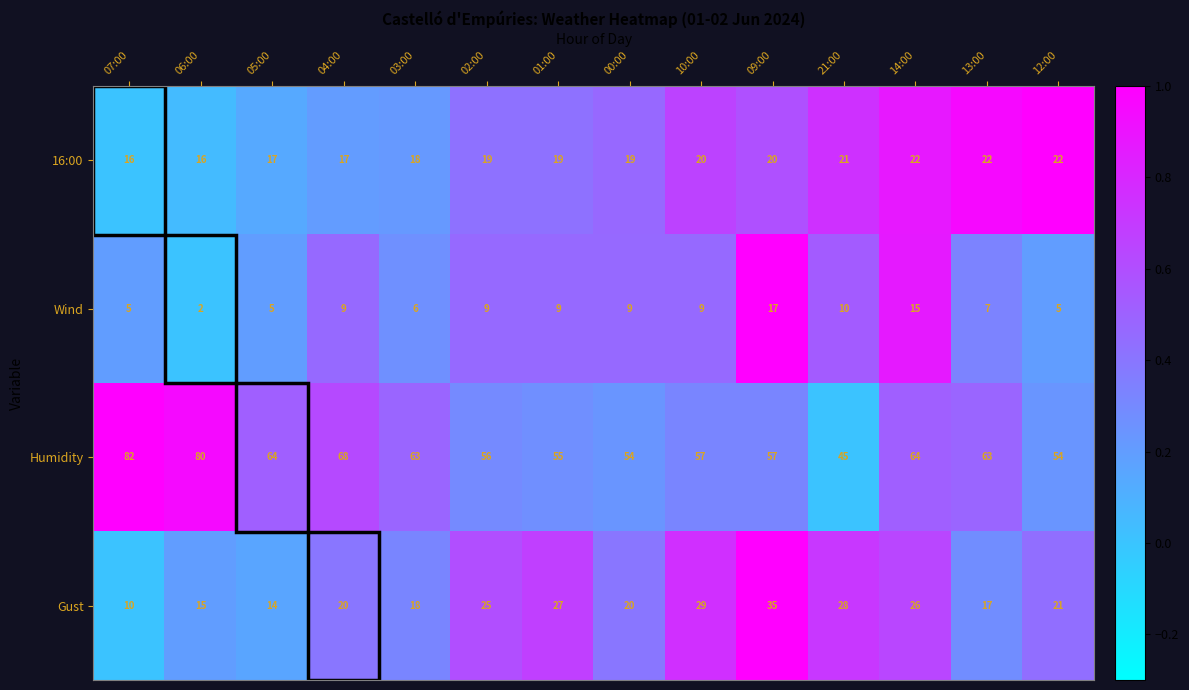

True or false: Gust has a value of 20 at 00:00.

True